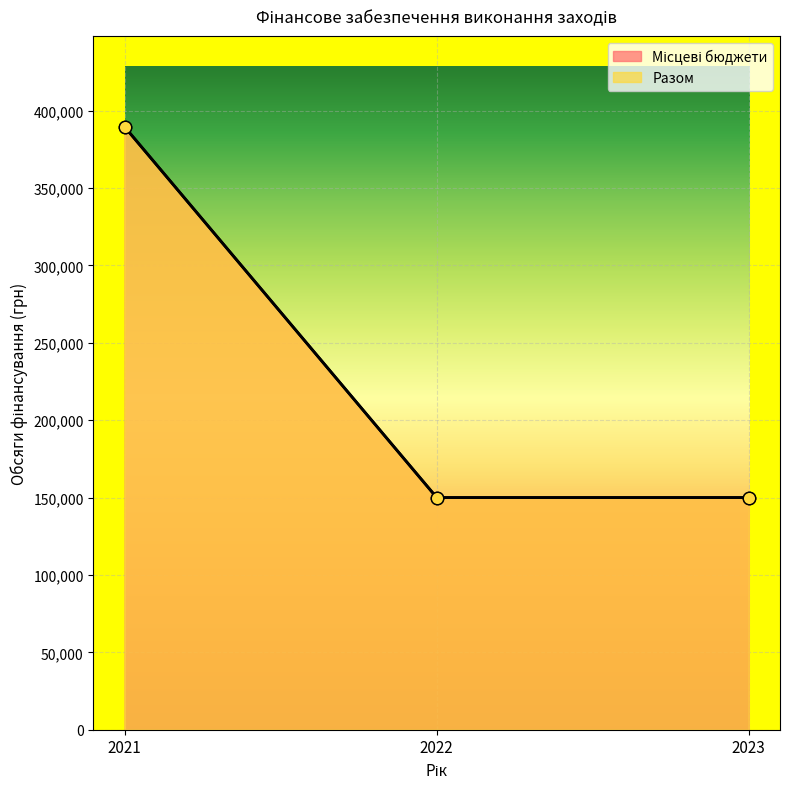

Which series contains the lowest Y value?

Місцеві бюджети